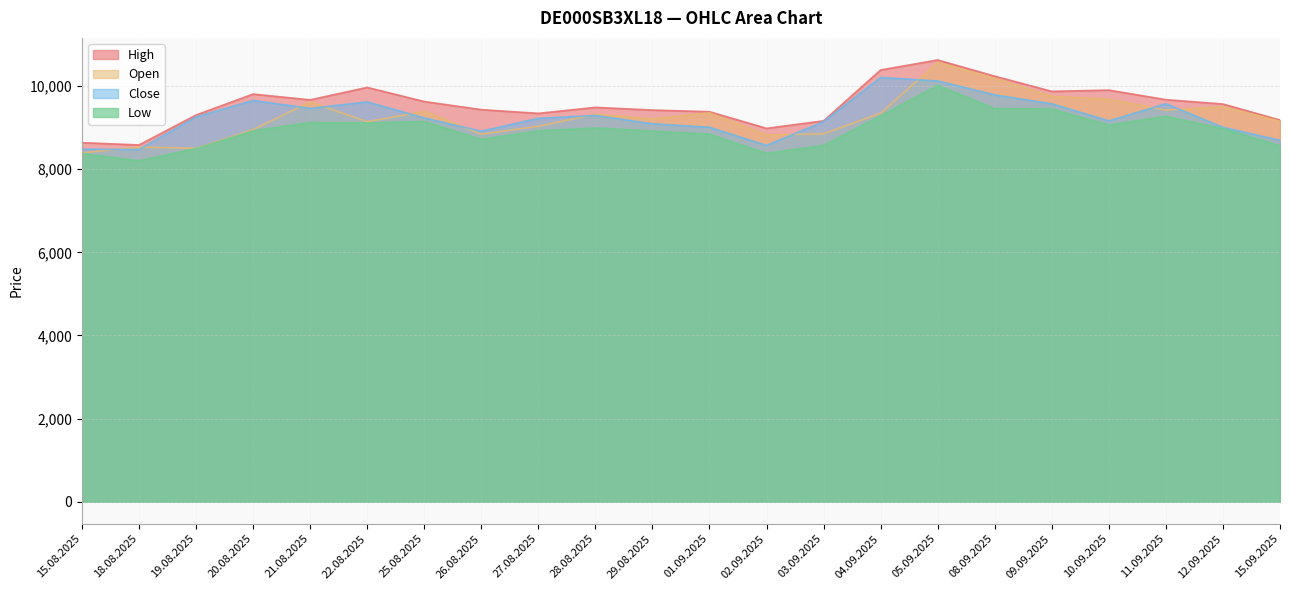

How many data points does each series have?

22